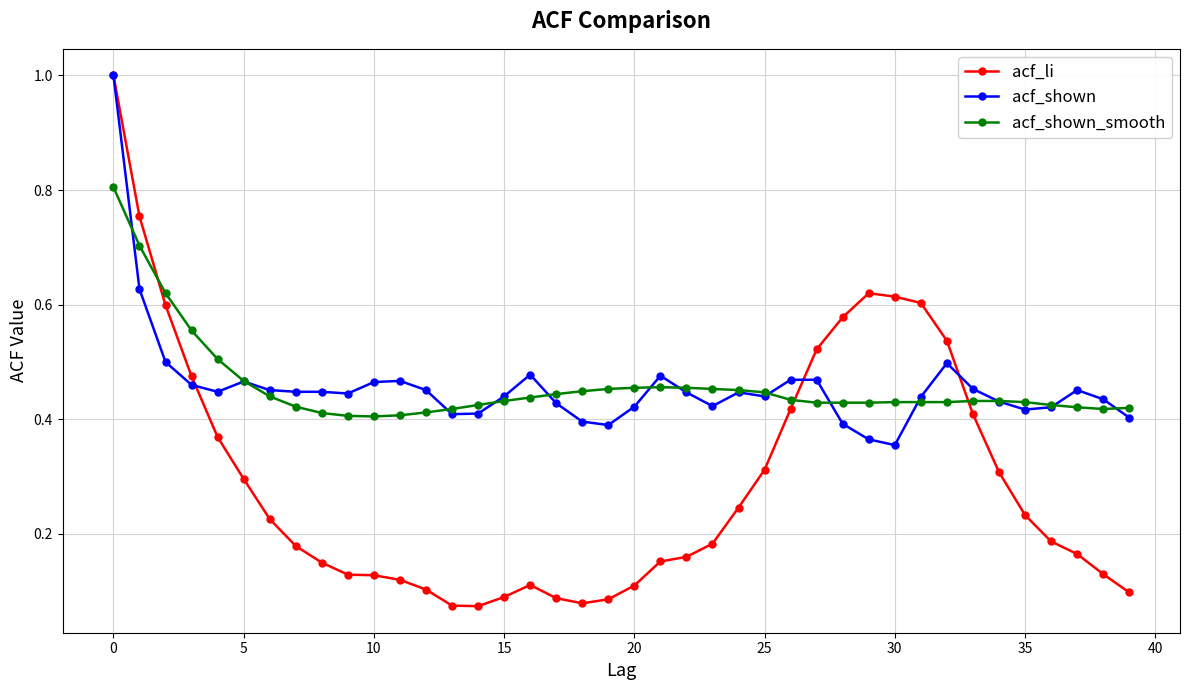

How many lines are shown in the chart?

3